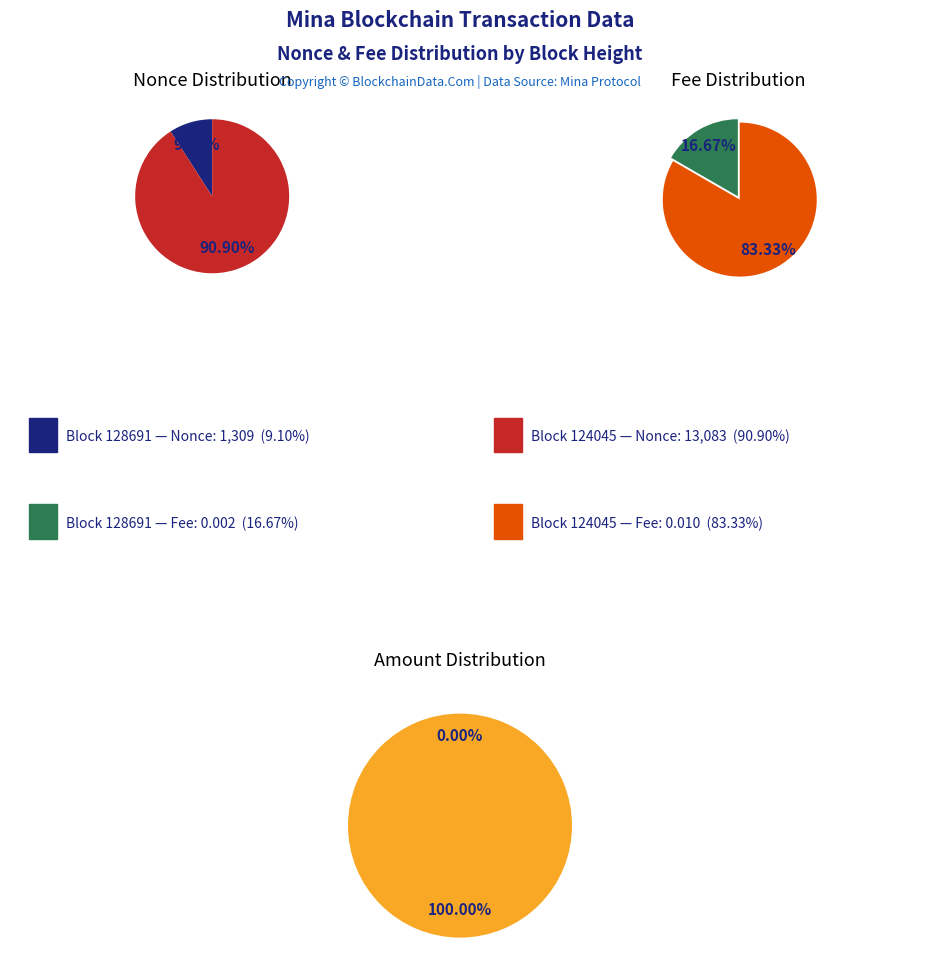

Which category has the smallest portion of the pie?

128691